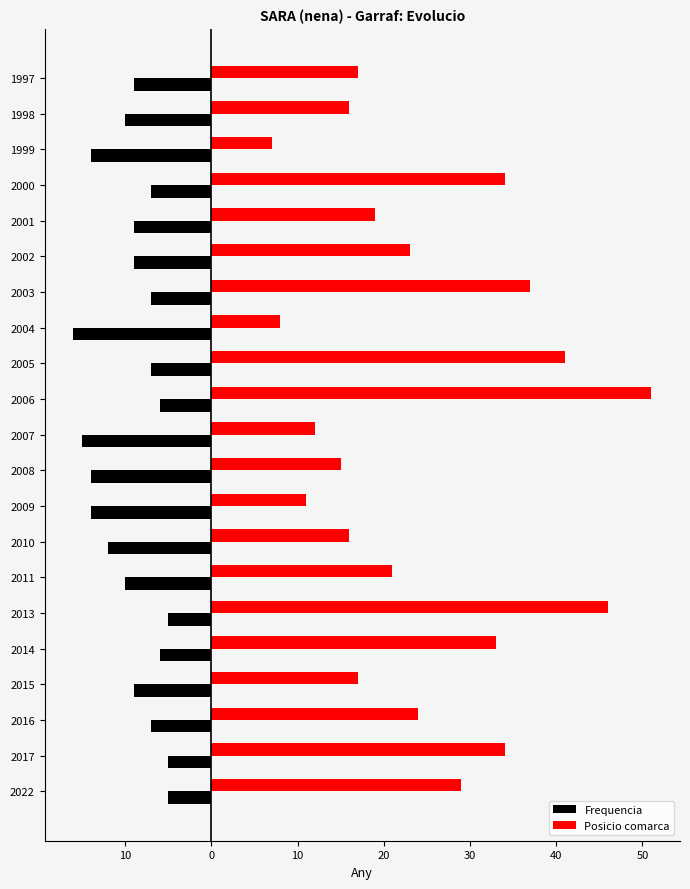

What are all the series names shown in the legend?

Frequencia, Posicio comarca